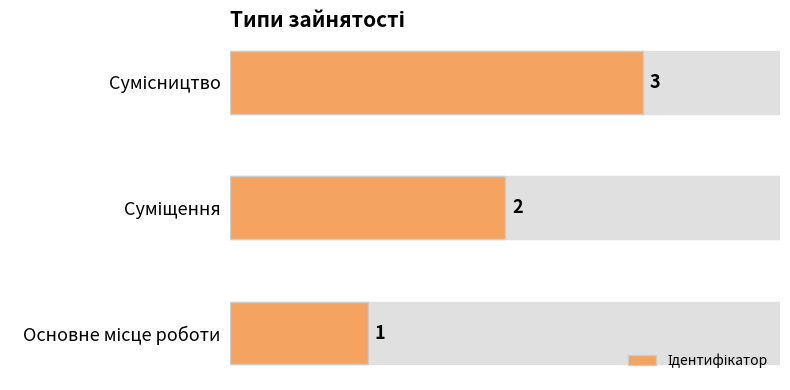

What is the sum of all values?

6